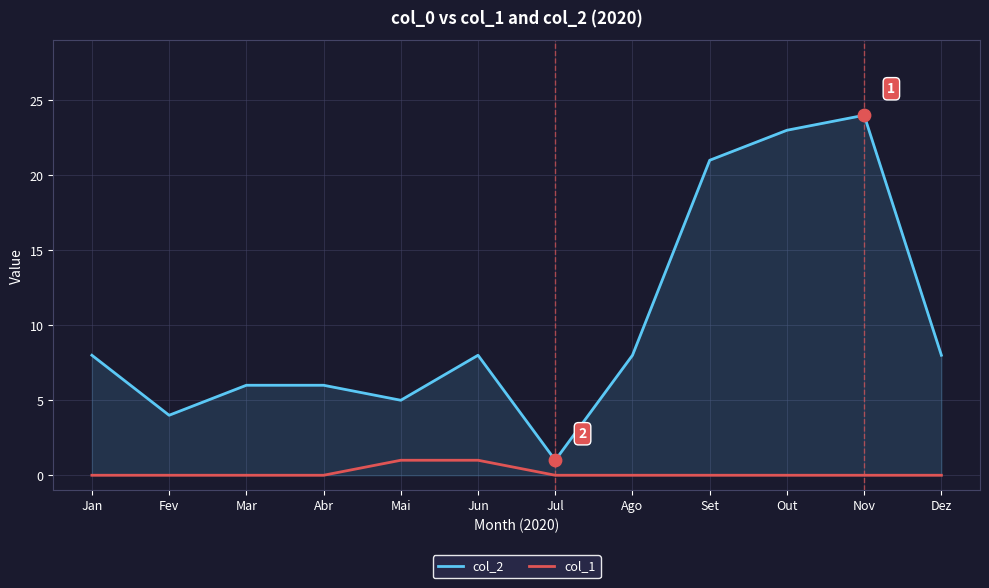

What is the difference between the highest and lowest values at Mar?

6